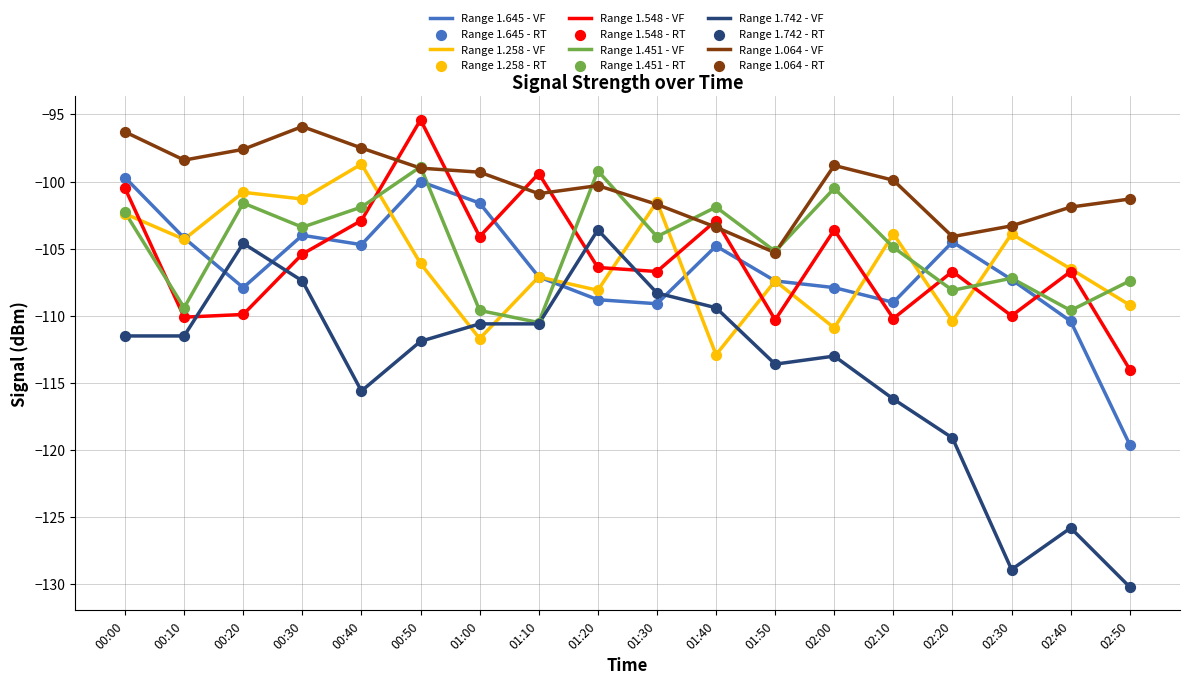

Which series has the widest spread of values?

Range 1.742 - VF